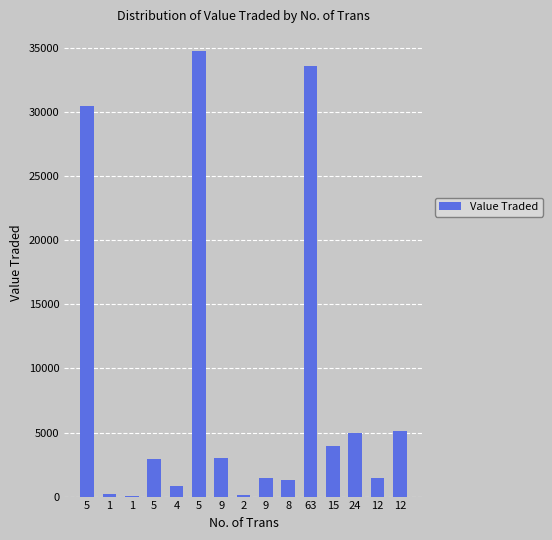

Approximately how many times larger is the value at 12 compared to 5?

1.8